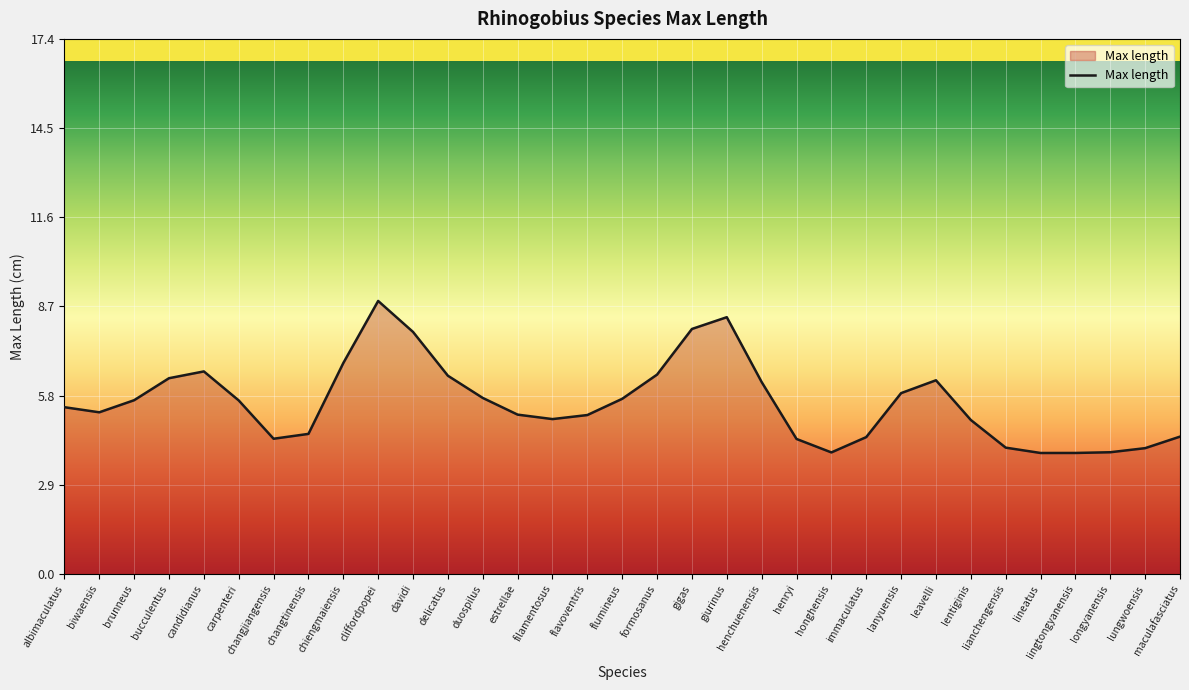

What position from the left is lingtongyanensis?

30